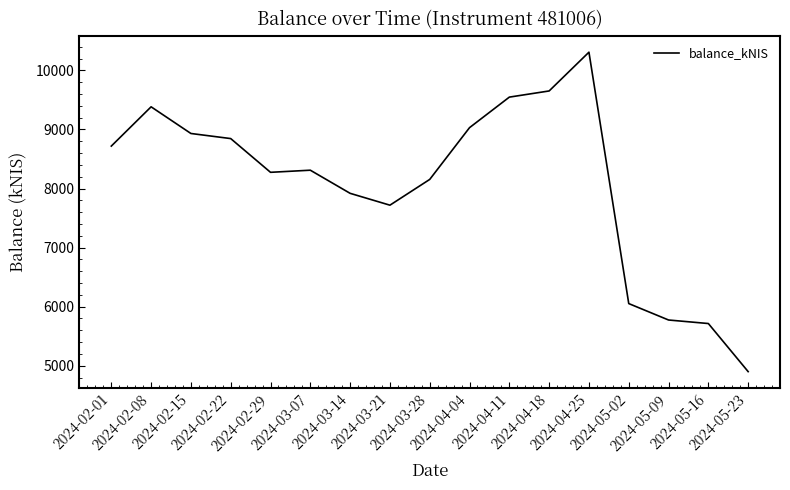

What is the smallest value displayed?

4899.7